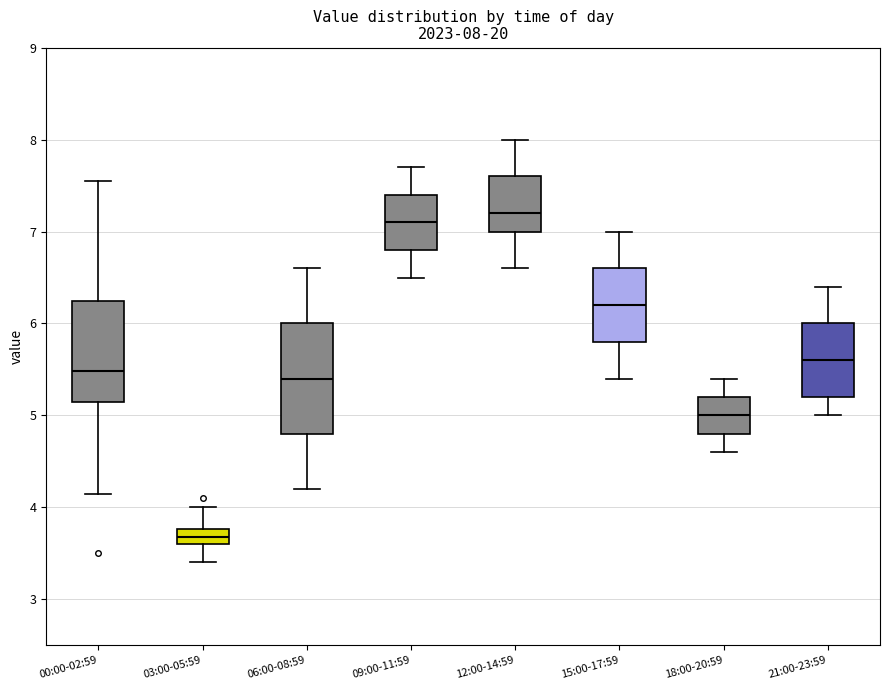

Which box's median line is the lowest?

03:00-05:59